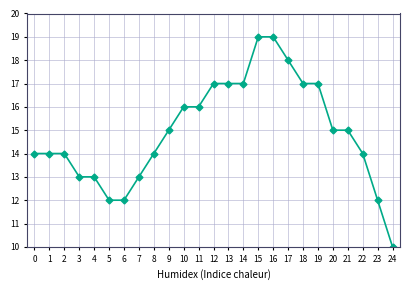

How many lines are shown in the chart?

1